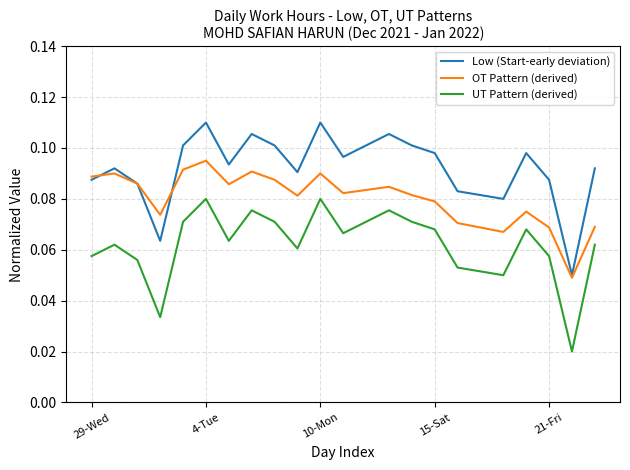

Count the UT Pattern (derived) values in the range 0 to 1.

23